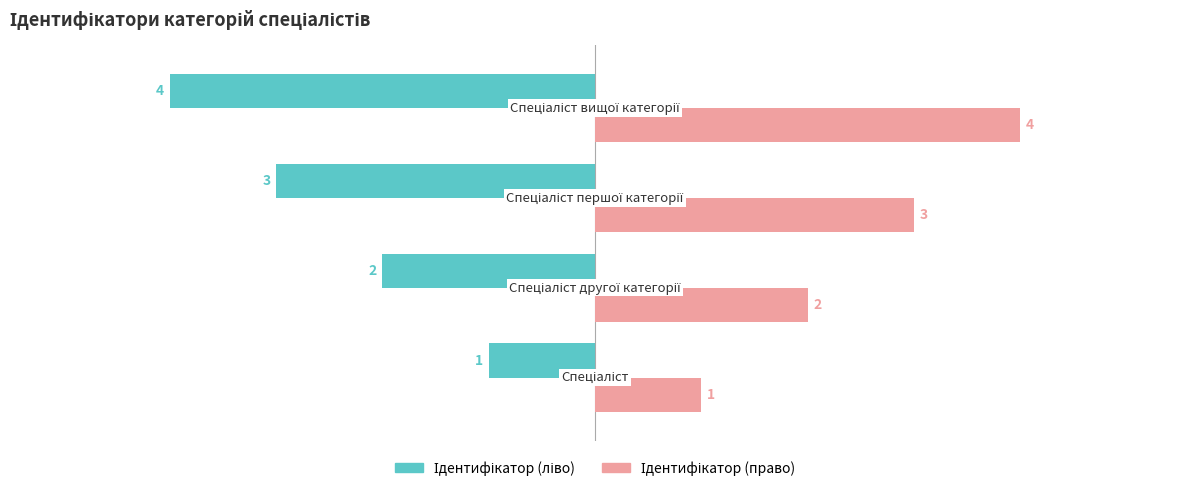

What is the smallest value displayed?

-4